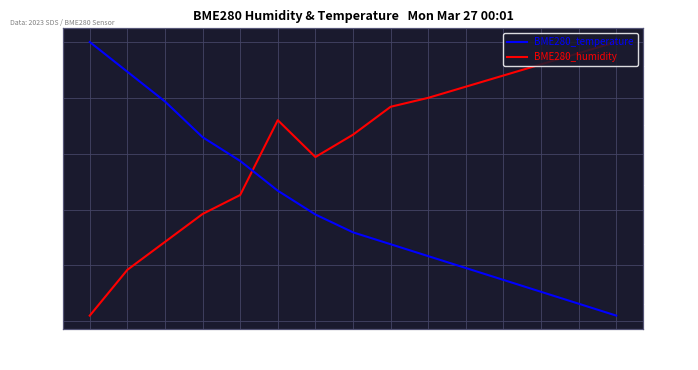

What is the minimum value for BME280_temperature?

18.0